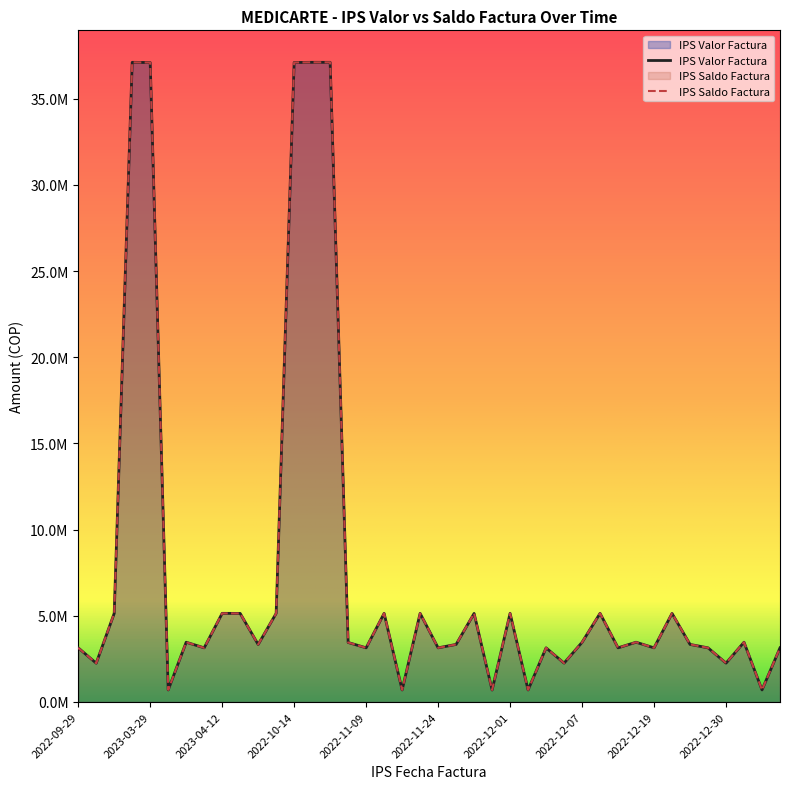

Does the chart have visible grid lines?

No